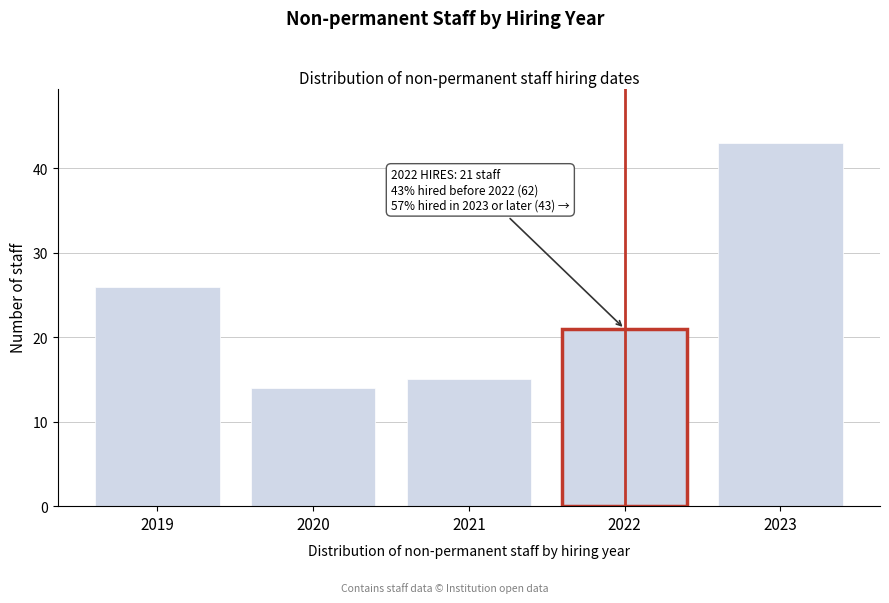

Reading right to left, transcribe all the data shown in this chart.

2023=43	2022=21	2021=15	2020=14	2019=26